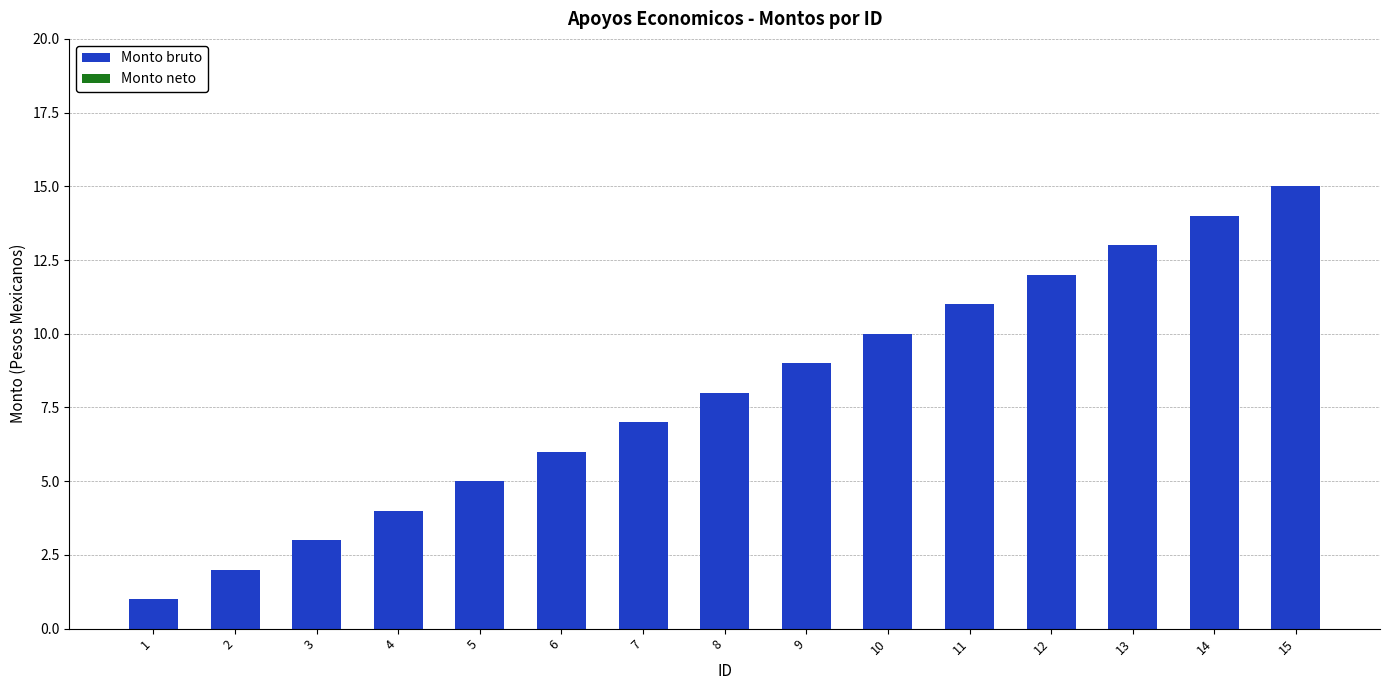

What is the average value?

8